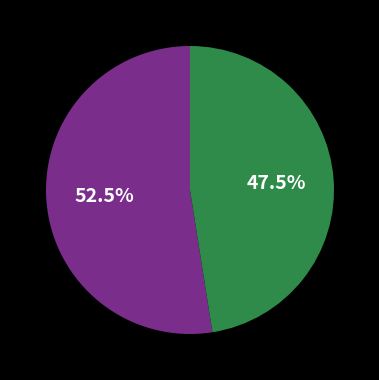

Does any single category account for the majority?

Yes